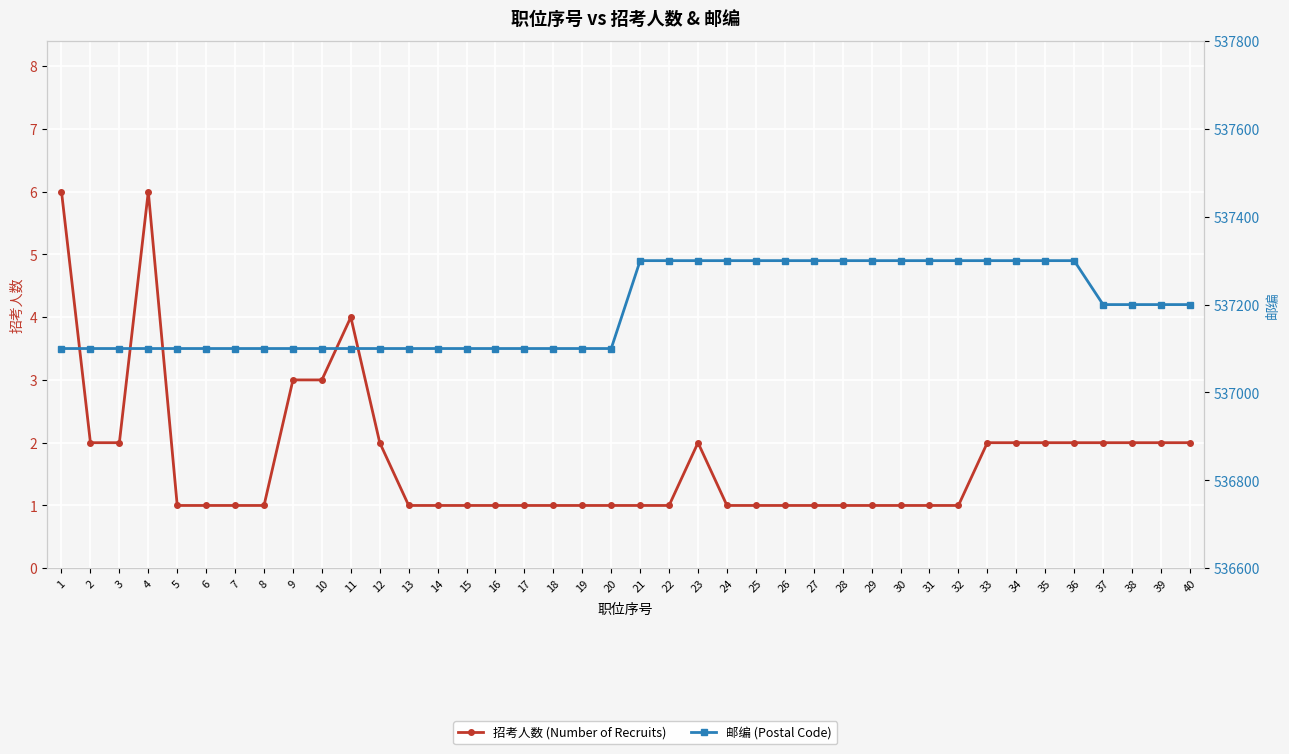

What is the maximum value shown in the chart?

537300